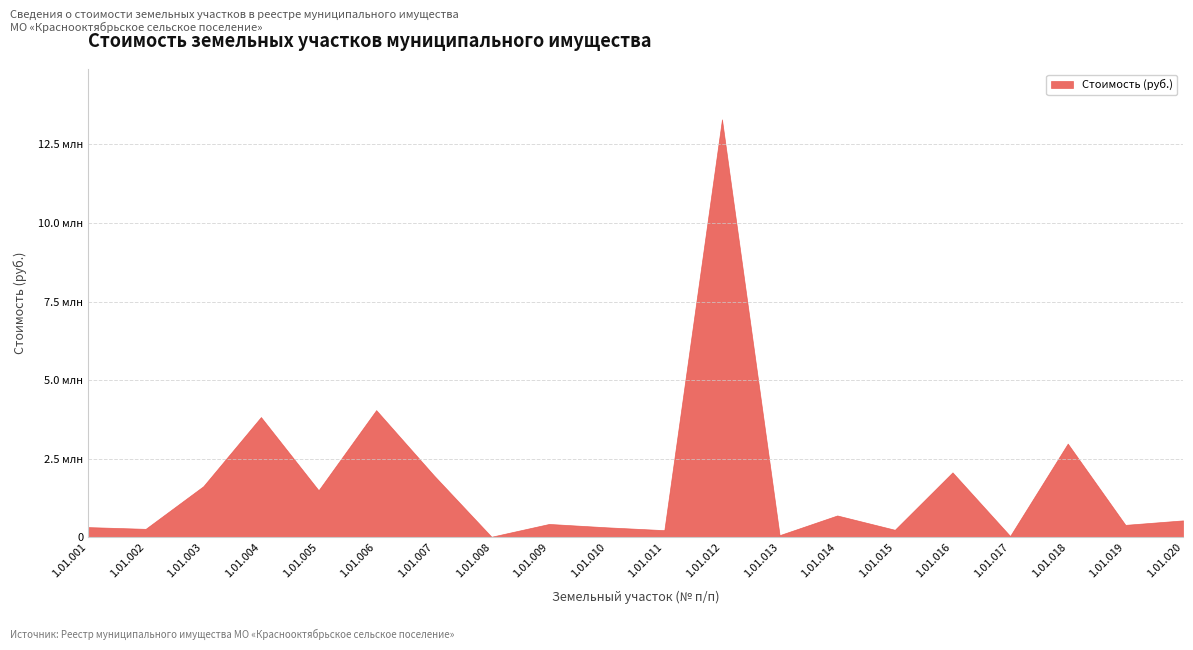

Reading left to right, what are all the values shown in this chart?

321432.3	265924.0	1622113.0	3823794.0	1493013.6	4044708.0	1969482.0	14652.0	421920.0	314680.5	223936.6	13298682.1	65006.7	691905.4	236086.4	2063236.4	38877.3	2979004.5	392787.3	535084.2